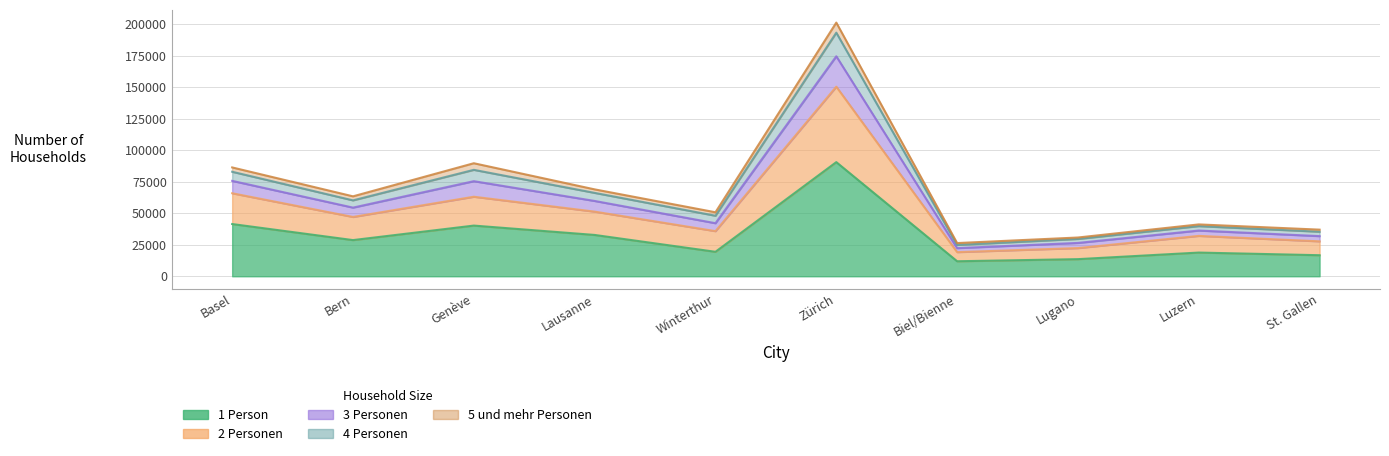

How many data points in 4 Personen are less than 60212?

5